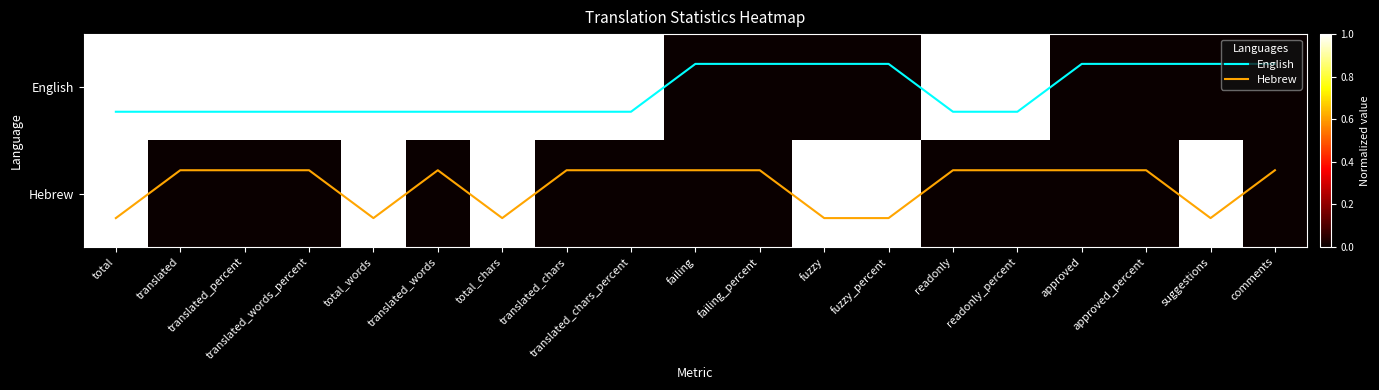

Which label corresponds to the smallest value in the chart?

failing